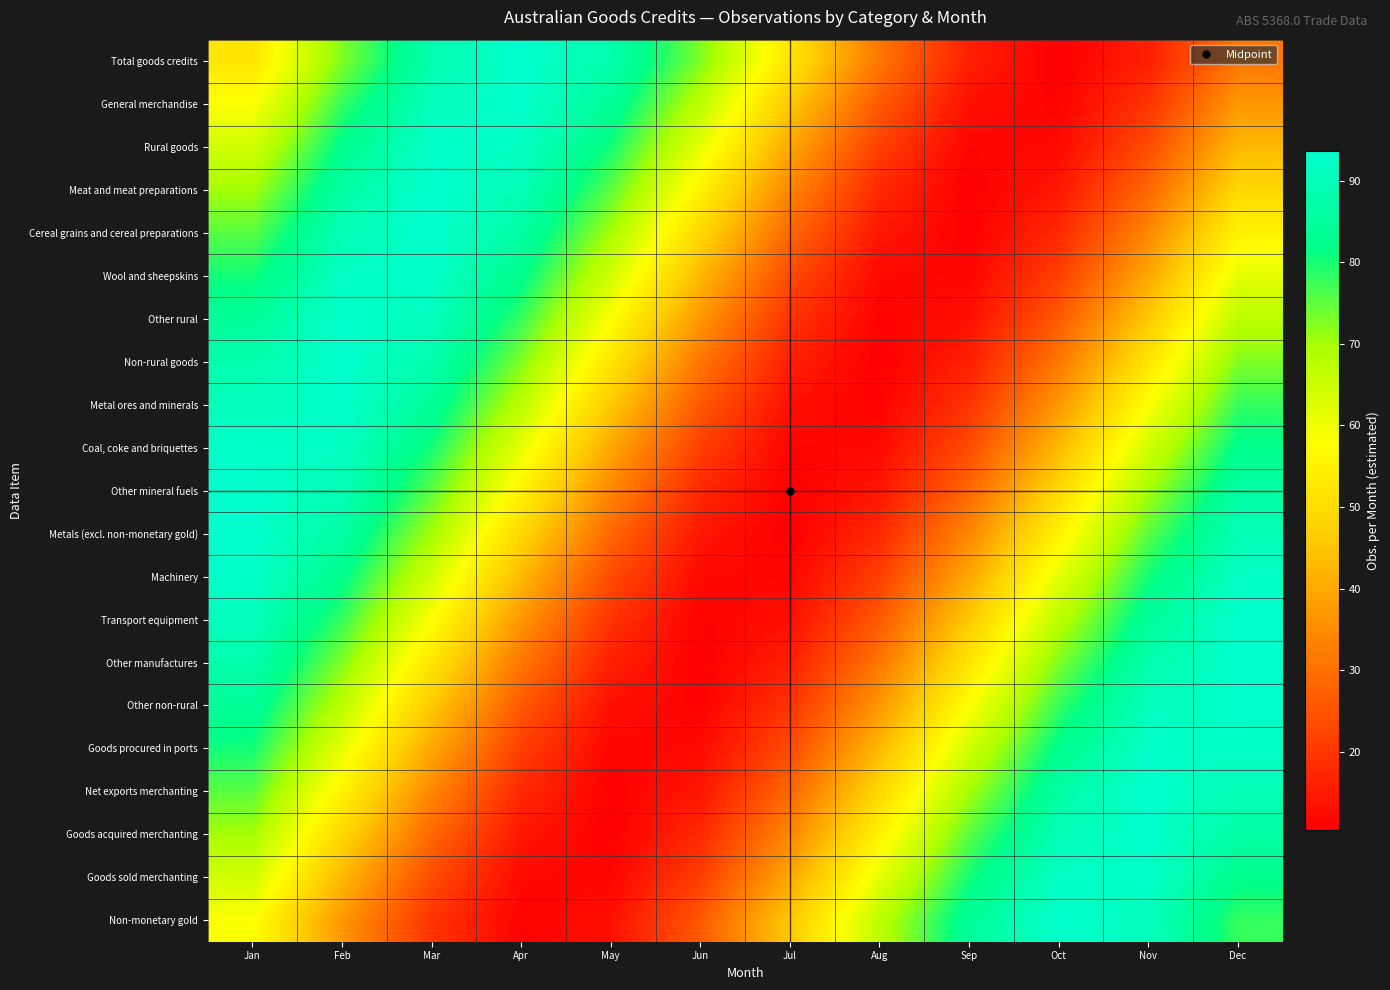

Reading left to right, extract all data points from this chart.

Total goods credits: Jan=52.0	Feb=72.8	Mar=88.0	Apr=93.6	May=88.0	Jun=72.8	Jul=52.0	Aug=31.2	Sep=16.0	Oct=10.4	Nov=16.0	Dec=31.2
General merchandise: Jan=58.2	Feb=77.9	Mar=90.7	Apr=93.1	May=84.5	Jun=67.2	Jul=45.8	Aug=26.1	Sep=13.3	Oct=10.9	Nov=19.5	Dec=36.8
Rural goods: Jan=64.3	Feb=82.5	Mar=92.6	Apr=91.8	May=80.3	Jun=61.3	Jul=39.7	Aug=21.5	Sep=11.4	Oct=12.2	Nov=23.7	Dec=42.7
Meat and meat preparations: Jan=70.0	Feb=86.4	Mar=93.5	Apr=89.5	May=75.4	Jun=55.1	Jul=34.0	Aug=17.6	Sep=10.5	Oct=14.5	Nov=28.6	Dec=48.9
Cereal grains and cereal preparations: Jan=75.4	Feb=89.5	Mar=93.5	Apr=86.4	May=70.0	Jun=48.9	Jul=28.6	Aug=14.5	Sep=10.5	Oct=17.6	Nov=34.0	Dec=55.1
Wool and sheepskins: Jan=80.3	Feb=91.8	Mar=92.6	Apr=82.5	May=64.3	Jun=42.7	Jul=23.7	Aug=12.2	Sep=11.4	Oct=21.5	Nov=39.7	Dec=61.3
Other rural: Jan=84.5	Feb=93.1	Mar=90.7	Apr=77.9	May=58.2	Jun=36.8	Jul=19.5	Aug=10.9	Sep=13.3	Oct=26.1	Nov=45.8	Dec=67.2
Non-rural goods: Jan=88.0	Feb=93.6	Mar=88.0	Apr=72.8	May=52.0	Jun=31.2	Jul=16.0	Aug=10.4	Sep=16.0	Oct=31.2	Nov=52.0	Dec=72.8
Metal ores and minerals: Jan=90.7	Feb=93.1	Mar=84.5	Apr=67.2	May=45.8	Jun=26.1	Jul=13.3	Aug=10.9	Sep=19.5	Oct=36.8	Nov=58.2	Dec=77.9
Coal, coke and briquettes: Jan=92.6	Feb=91.8	Mar=80.3	Apr=61.3	May=39.7	Jun=21.5	Jul=11.4	Aug=12.2	Sep=23.7	Oct=42.7	Nov=64.3	Dec=82.5
Other mineral fuels: Jan=93.5	Feb=89.5	Mar=75.4	Apr=55.1	May=34.0	Jun=17.6	Jul=10.5	Aug=14.5	Sep=28.6	Oct=48.9	Nov=70.0	Dec=86.4
Metals (excl. non-monetary gold): Jan=93.5	Feb=86.4	Mar=70.0	Apr=48.9	May=28.6	Jun=14.5	Jul=10.5	Aug=17.6	Sep=34.0	Oct=55.1	Nov=75.4	Dec=89.5
Machinery: Jan=92.6	Feb=82.5	Mar=64.3	Apr=42.7	May=23.7	Jun=12.2	Jul=11.4	Aug=21.5	Sep=39.7	Oct=61.3	Nov=80.3	Dec=91.8
Transport equipment: Jan=90.7	Feb=77.9	Mar=58.2	Apr=36.8	May=19.5	Jun=10.9	Jul=13.3	Aug=26.1	Sep=45.8	Oct=67.2	Nov=84.5	Dec=93.1
Other manufactures: Jan=88.0	Feb=72.8	Mar=52.0	Apr=31.2	May=16.0	Jun=10.4	Jul=16.0	Aug=31.2	Sep=52.0	Oct=72.8	Nov=88.0	Dec=93.6
Other non-rural: Jan=84.5	Feb=67.2	Mar=45.8	Apr=26.1	May=13.3	Jun=10.9	Jul=19.5	Aug=36.8	Sep=58.2	Oct=77.9	Nov=90.7	Dec=93.1
Goods procured in ports: Jan=80.3	Feb=61.3	Mar=39.7	Apr=21.5	May=11.4	Jun=12.2	Jul=23.7	Aug=42.7	Sep=64.3	Oct=82.5	Nov=92.6	Dec=91.8
Net exports merchanting: Jan=75.4	Feb=55.1	Mar=34.0	Apr=17.6	May=10.5	Jun=14.5	Jul=28.6	Aug=48.9	Sep=70.0	Oct=86.4	Nov=93.5	Dec=89.5
Goods acquired merchanting: Jan=70.0	Feb=48.9	Mar=28.6	Apr=14.5	May=10.5	Jun=17.6	Jul=34.0	Aug=55.1	Sep=75.4	Oct=89.5	Nov=93.5	Dec=86.4
Goods sold merchanting: Jan=64.3	Feb=42.7	Mar=23.7	Apr=12.2	May=11.4	Jun=21.5	Jul=39.7	Aug=61.3	Sep=80.3	Oct=91.8	Nov=92.6	Dec=82.5
Non-monetary gold: Jan=58.2	Feb=36.8	Mar=19.5	Apr=10.9	May=13.3	Jun=26.1	Jul=45.8	Aug=67.2	Sep=84.5	Oct=93.1	Nov=90.7	Dec=77.9